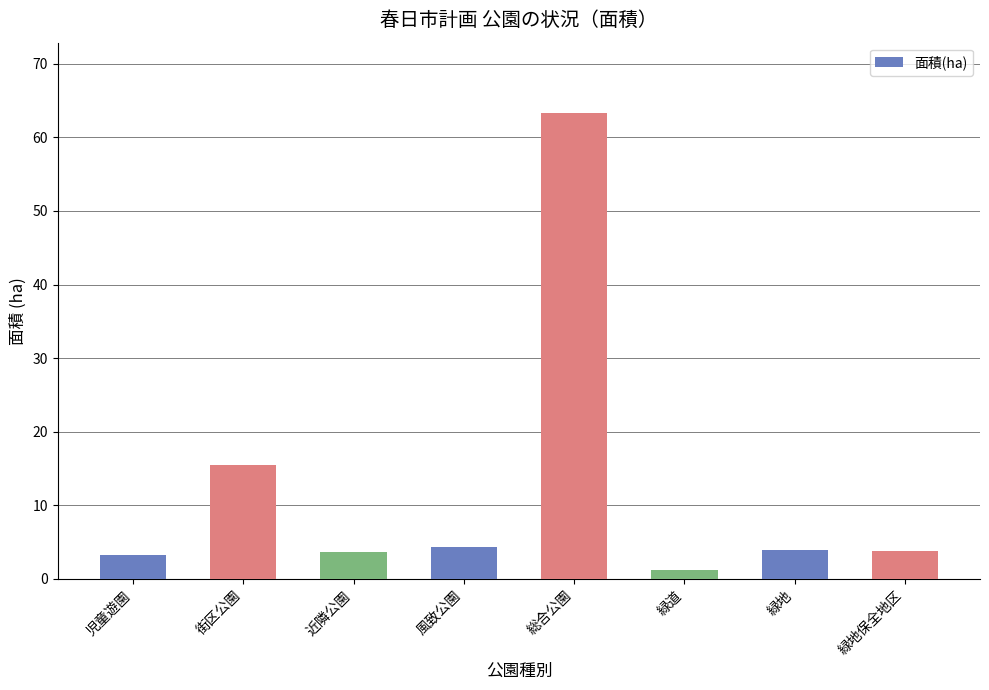

Which has a higher value, 緑道 or 緑地?

緑地